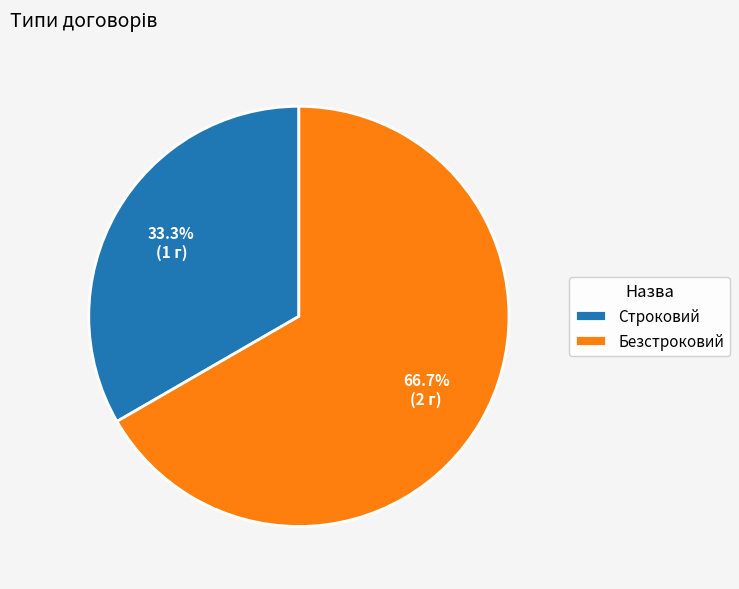

Is there a majority slice in this chart?

Yes